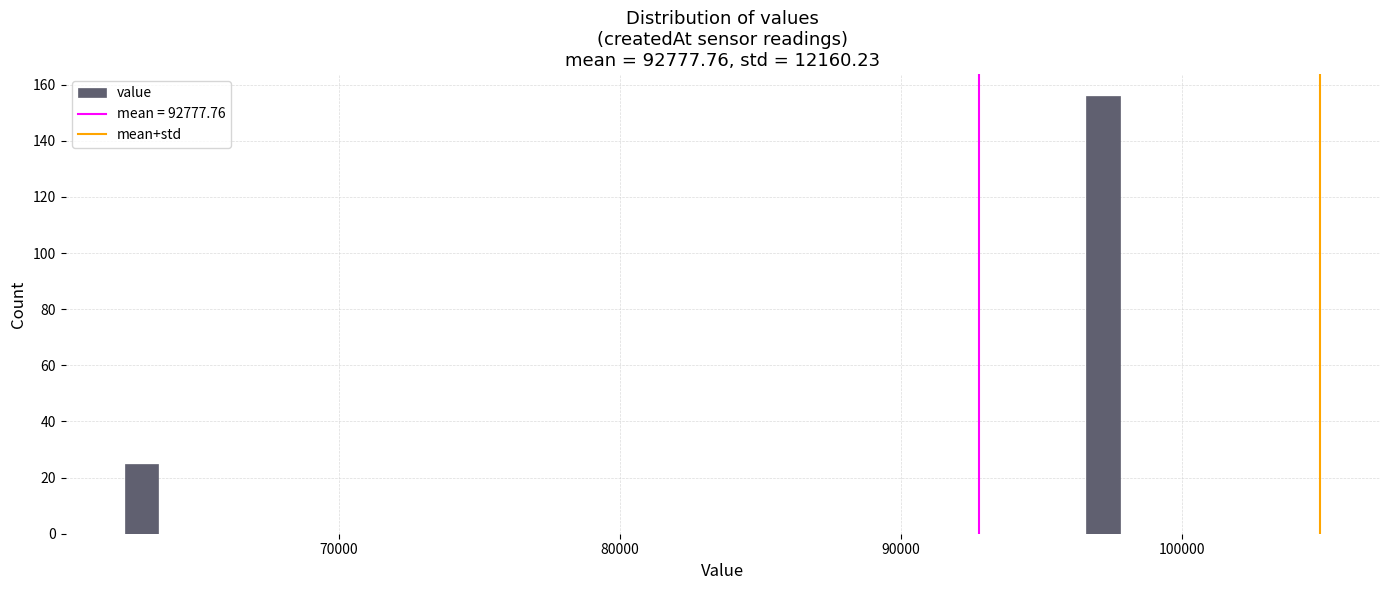

Read against the x-axis, roughly where is the centre of the tallest bar?

97000